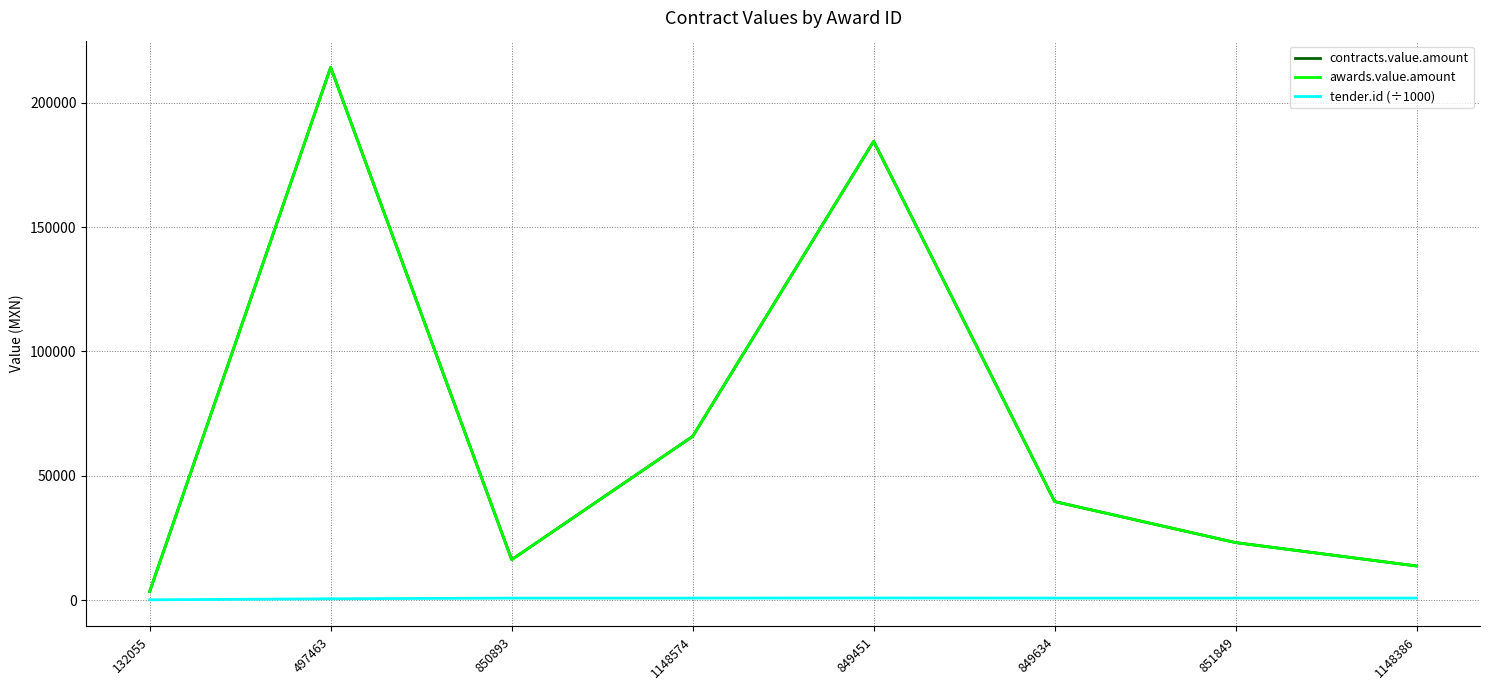

List the series in order of their peak value, highest first.

contracts.value.amount, awards.value.amount, tender.id (÷1000)